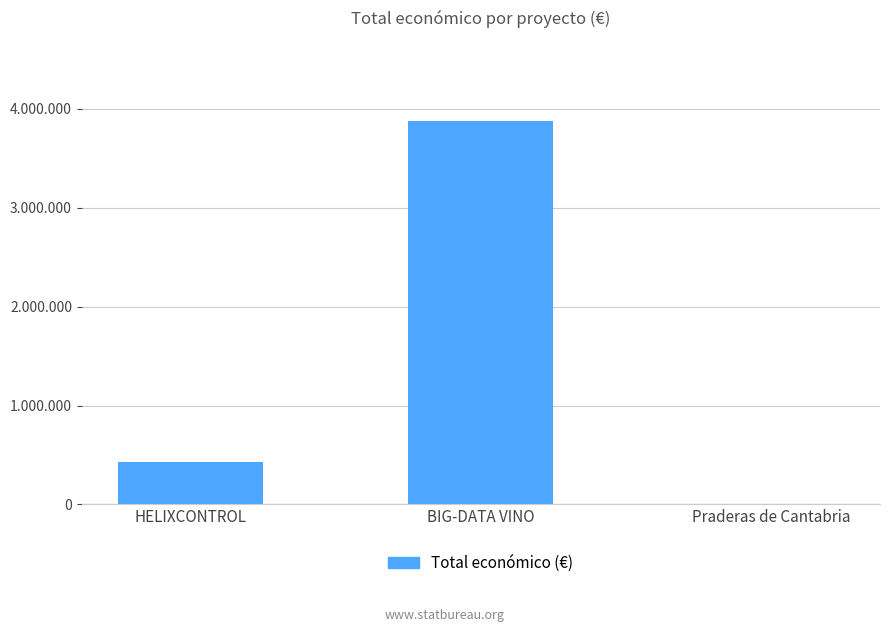

Reading left to right, transcribe all the data shown in this chart.

424720	3875118	7980